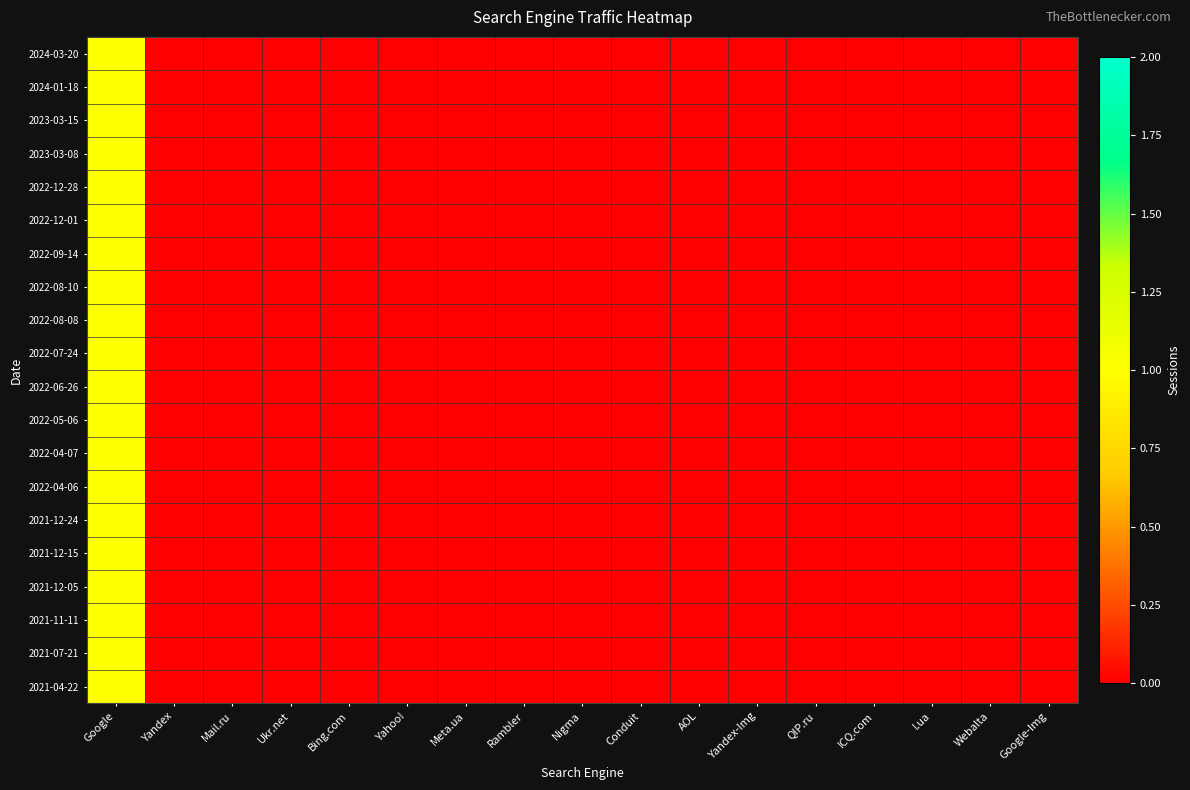

At which category does the chart reach its minimum across all series?

Yandex